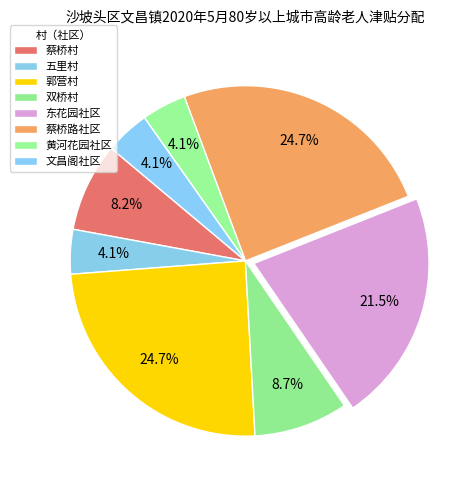

How many segments does this pie chart have?

8